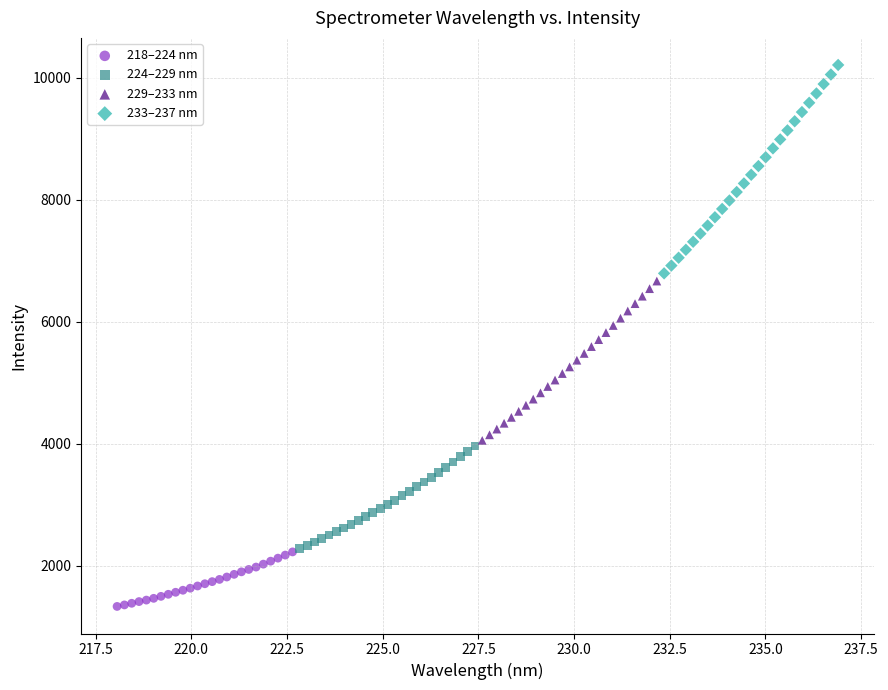

Which series has the largest Y range (max minus min)?

233–237 nm